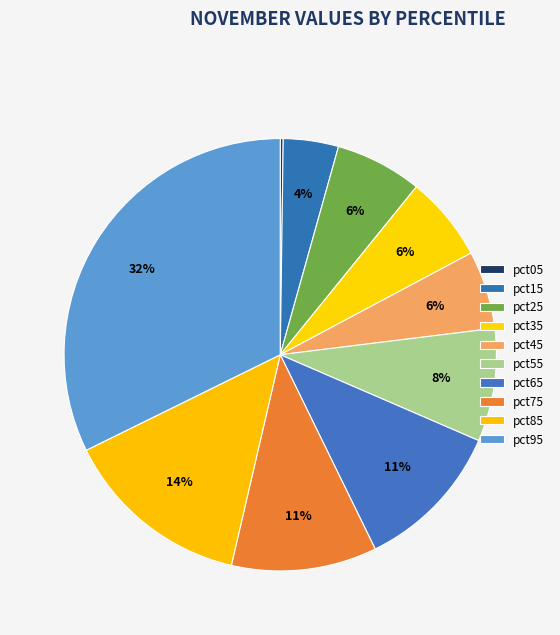

How many segments does this pie chart have?

10